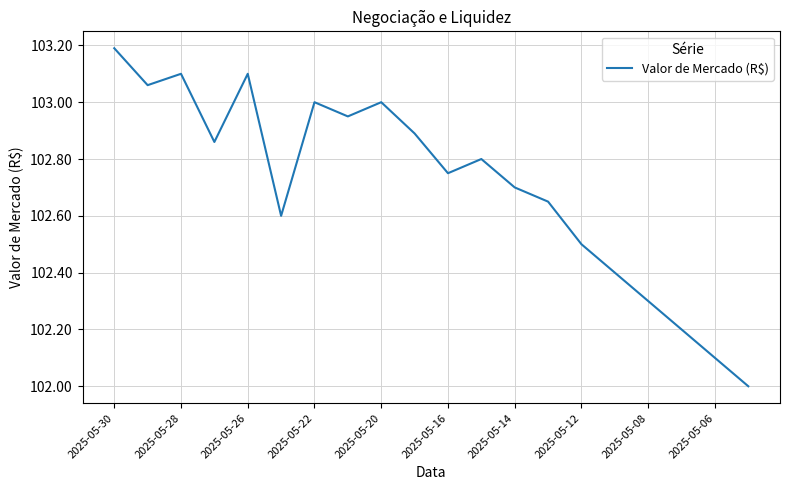

What is the difference between the maximum and minimum values?

1.2